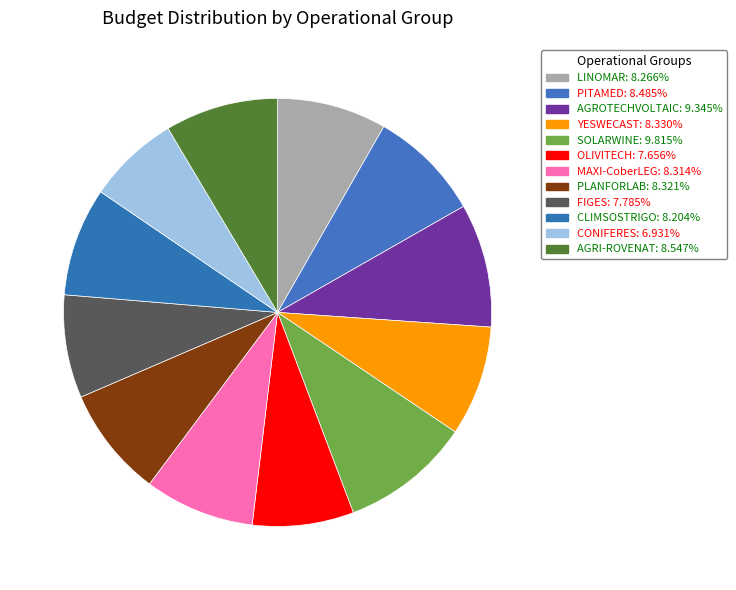

To the nearest percent, what portion does CONIFERES represent?

7%